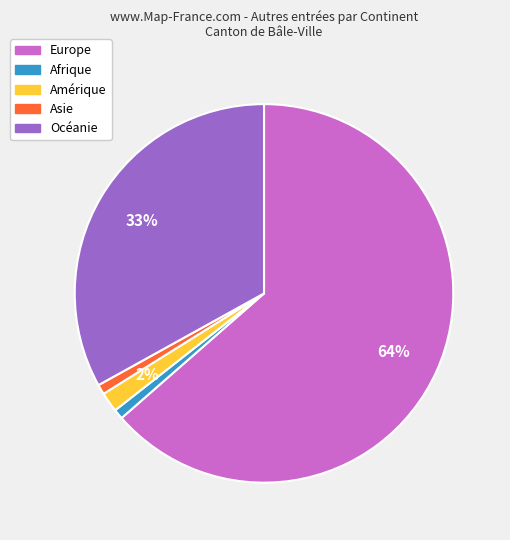

Count the number of slices in the pie.

5